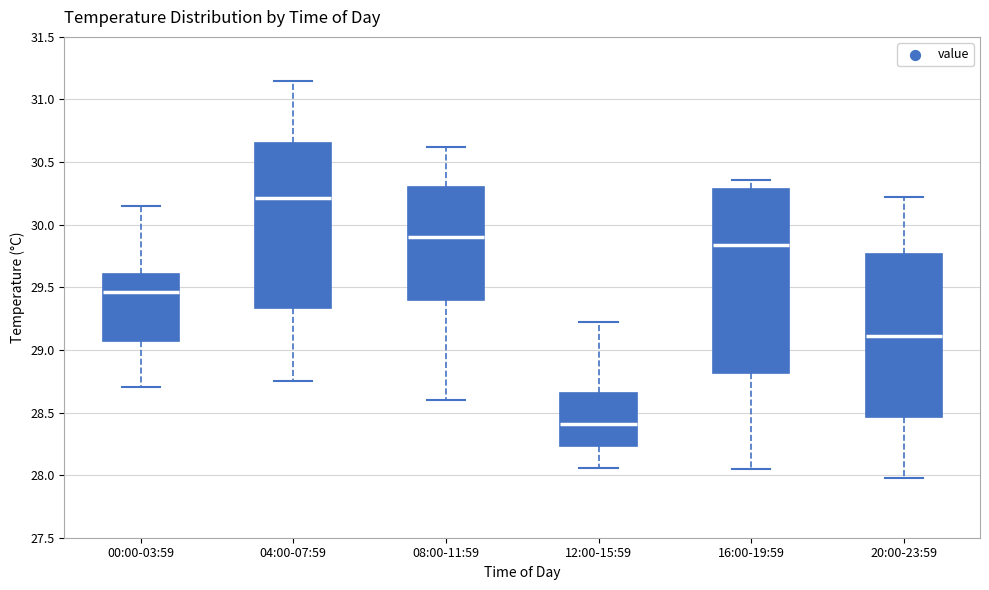

Where is the lower edge of the box for 08:00-11:59 on the y-axis? The values are not printed on the chart, so give them approximately, as read against the axis.

29.40